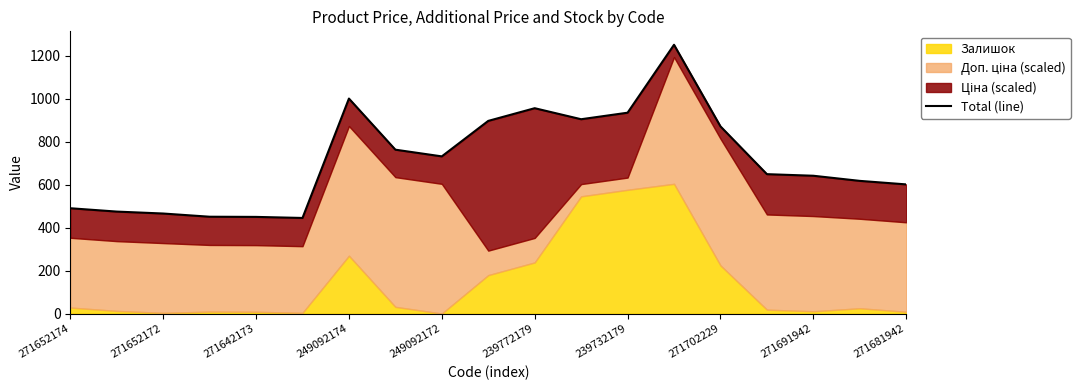

What is the value of the 8th point from the left?

762.7